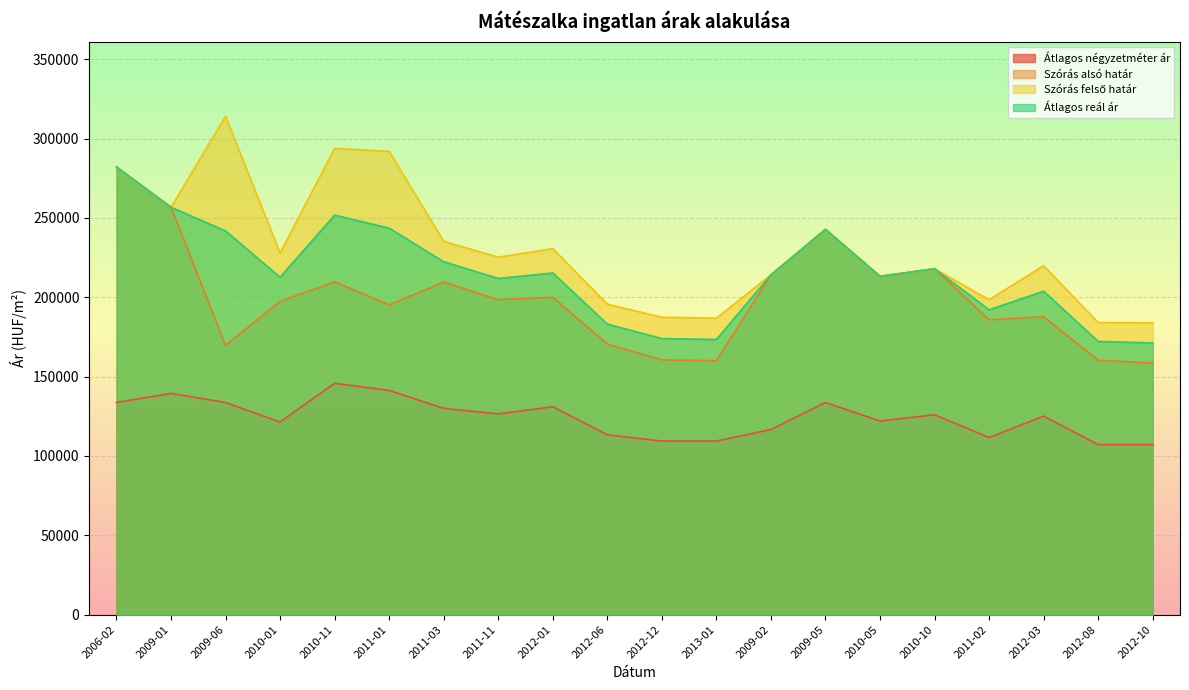

Between 2009-05 and 2012-08, which series saw the biggest shift?

Szórás alsó határ